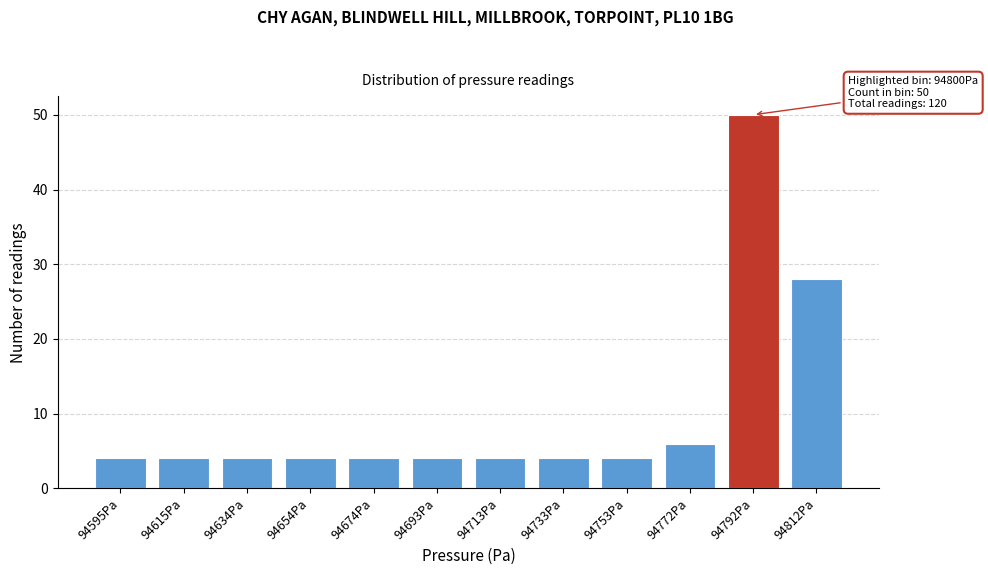

Reading left to right, list all the values displayed in this chart.

4	4	4	4	4	4	4	4	4	6	50	28